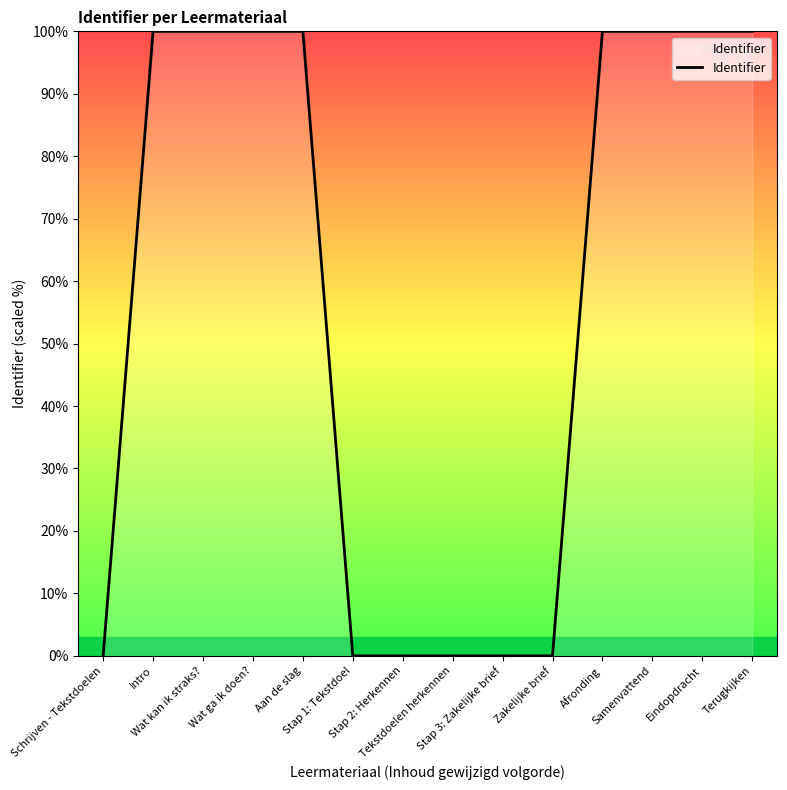

What is the maximum value shown in the chart?

100.0